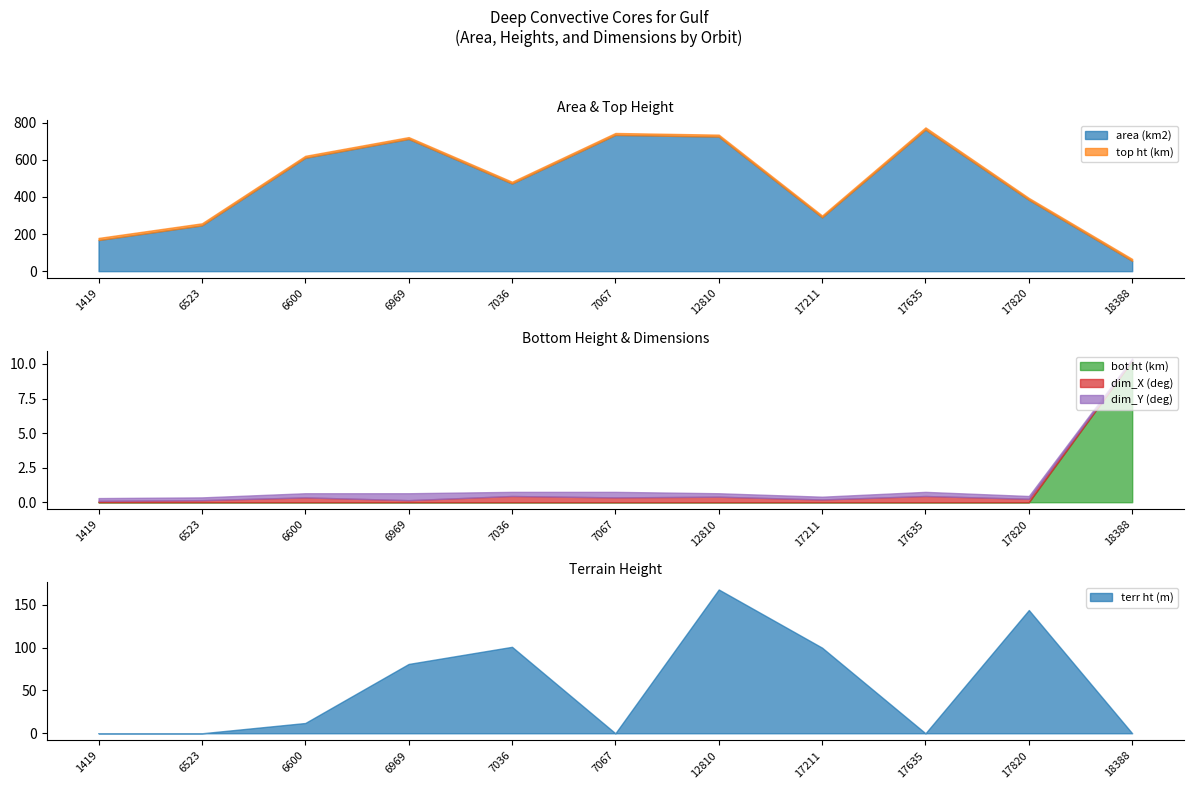

Reading left to right, transcribe all the data shown in this chart.

area (km2): 1419=167.6	6523=246.6	6600=610.8	6969=712.2	7036=472.0	7067=734.0	12810=724.8	17211=289.8	17635=762.6	17820=384.6	18388=55.5
top ht (km): 1419=11.5	6523=11.2	6600=10.6	6969=10.1	7036=10.0	7067=10.5	12810=10.8	17211=10.1	17635=12.0	17820=10.0	18388=10.4
bot ht (km): 1419=0.0	6523=0.0	6600=0.0	6969=0.0	7036=0.0	7067=0.0	12810=0.0	17211=0.0	17635=0.0	17820=0.0	18388=10.2
dim_X (deg): 1419=0.1	6523=0.1	6600=0.3	6969=0.1	7036=0.5	7067=0.3	12810=0.4	17211=0.2	17635=0.5	17820=0.2	18388=0.1
dim_Y (deg): 1419=0.2	6523=0.2	6600=0.3	6969=0.5	7036=0.3	7067=0.4	12810=0.2	17211=0.2	17635=0.3	17820=0.2	18388=0.1
terr ht (m): 1419=0.0	6523=0.0	6600=12.0	6969=81.0	7036=101.0	7067=0.0	12810=168.0	17211=100.0	17635=0.0	17820=144.0	18388=0.0